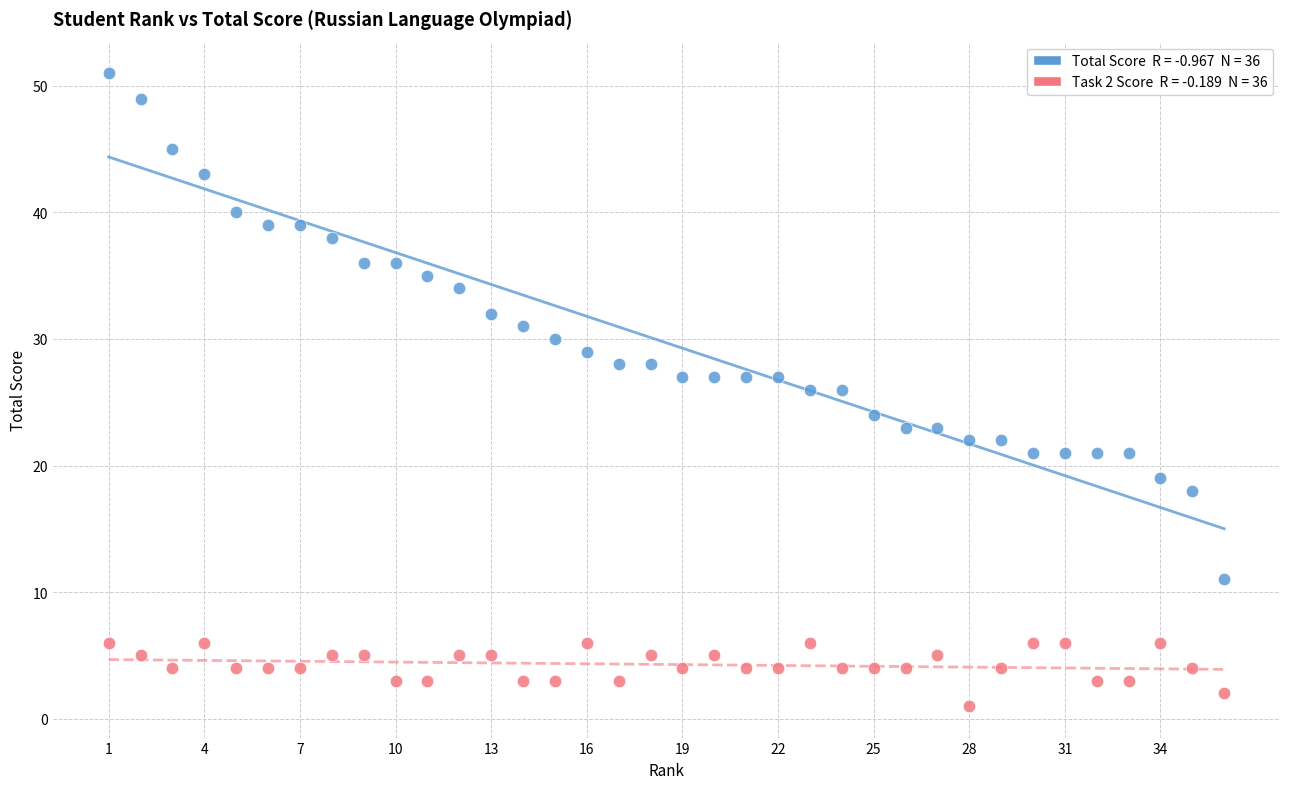

Across all data points, what is the range of X values (max minus min)?

35